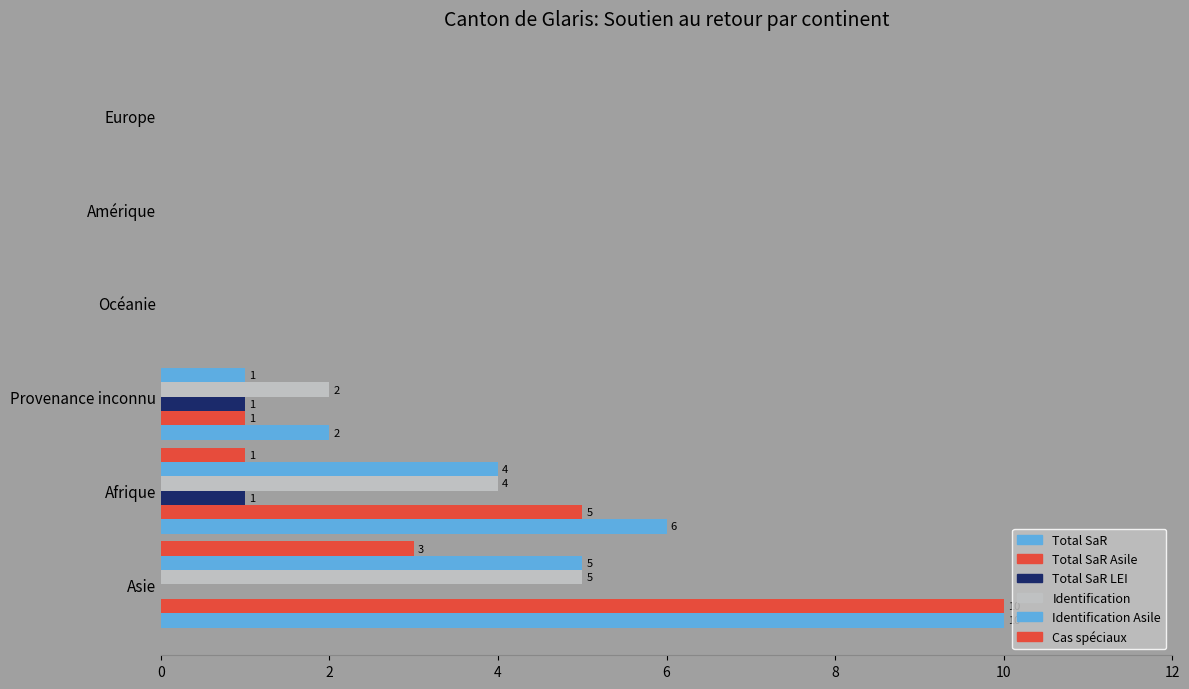

What is the highest value of the Identification Asile series?

5